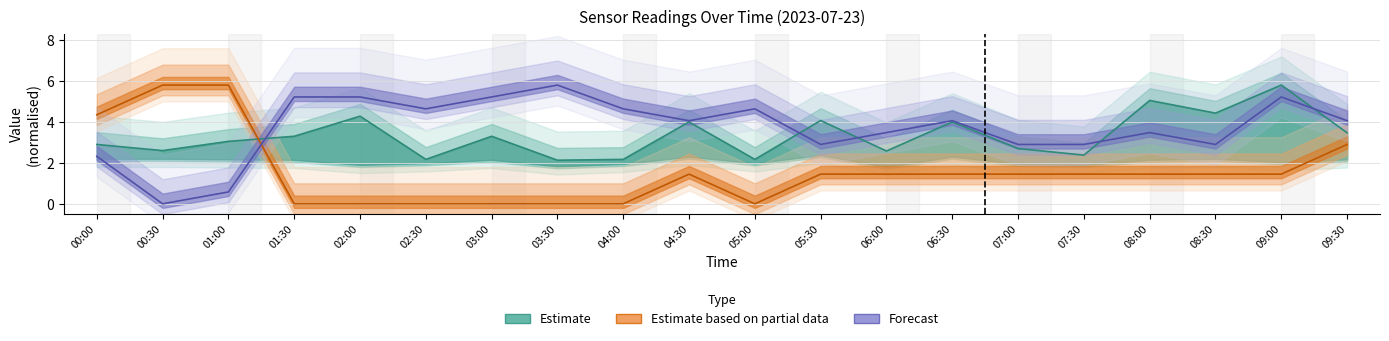

What is the difference between the highest and lowest values at 05:00?

4.6